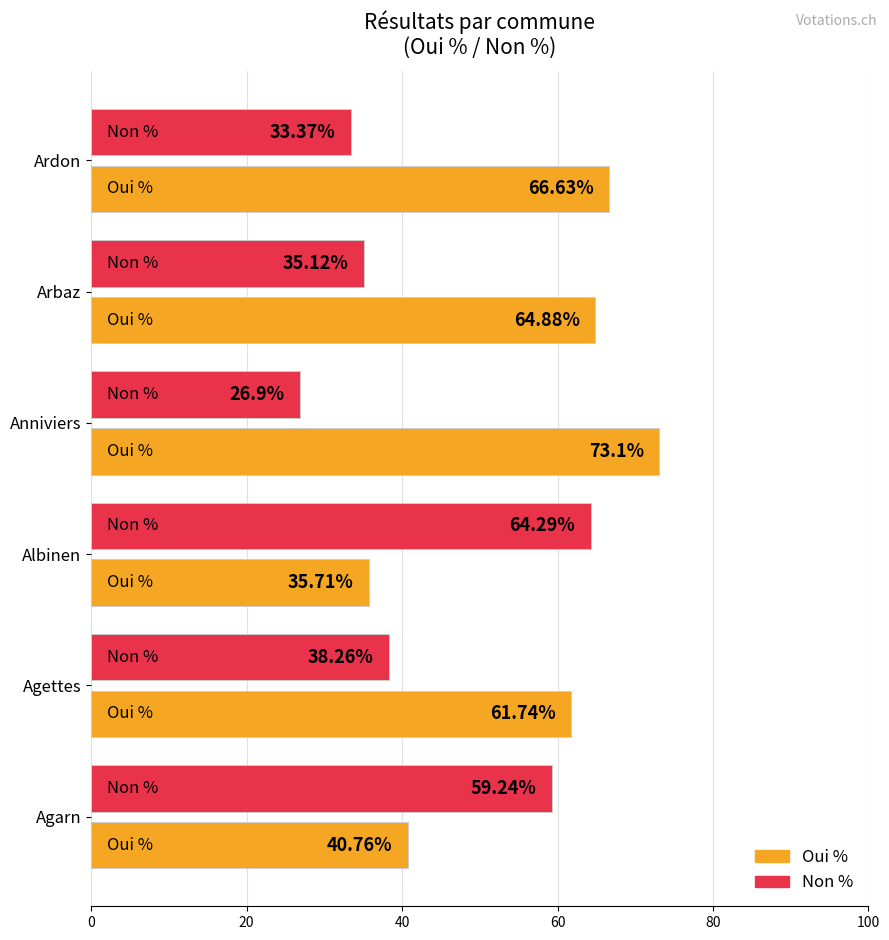

At which category does the chart reach its peak across all series?

Anniviers